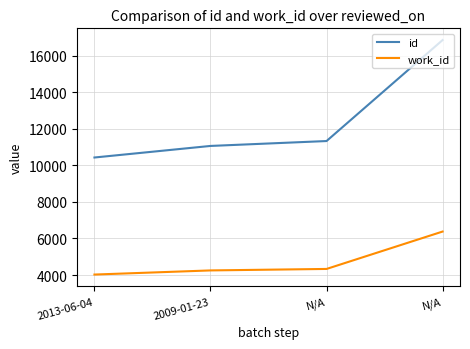

Rank the series by their average value, from lowest to highest.

work_id, id